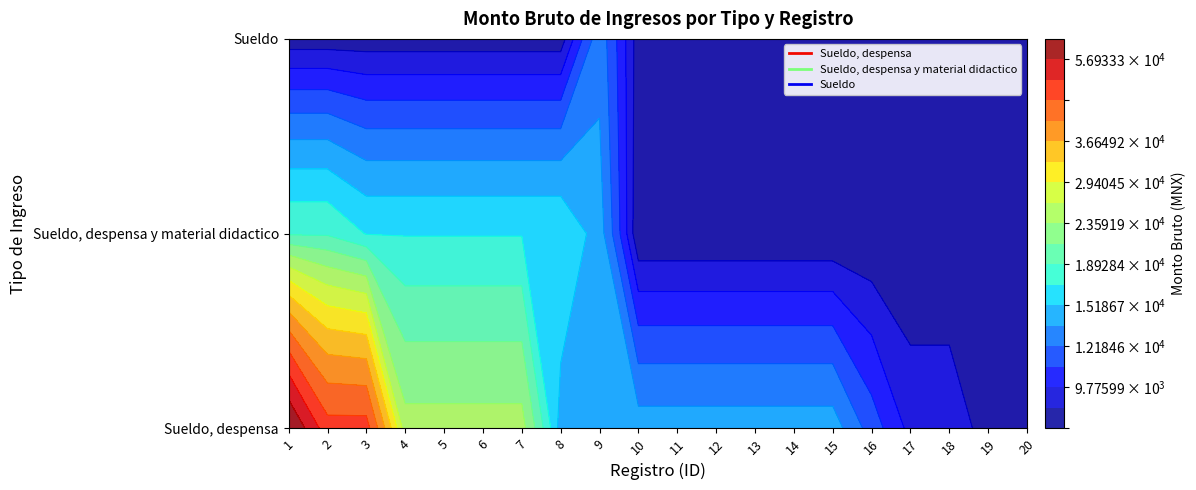

At how many categories does at least one series exceed 2377?

20